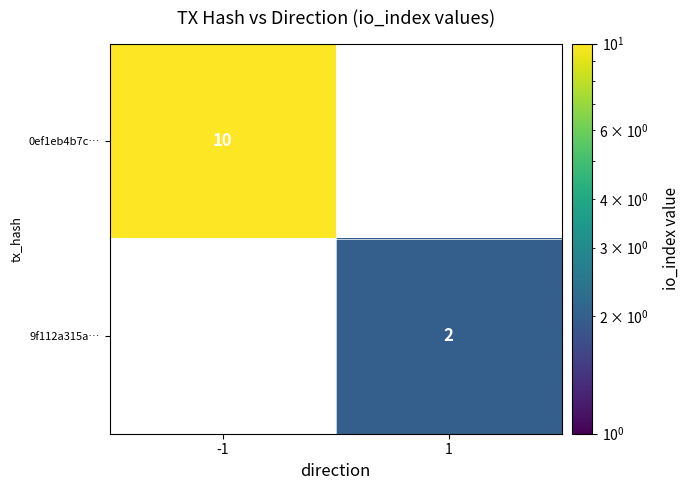

Is the value of 0ef1eb4b7c… at -1 greater than the value of 9f112a315a… at 1?

Yes